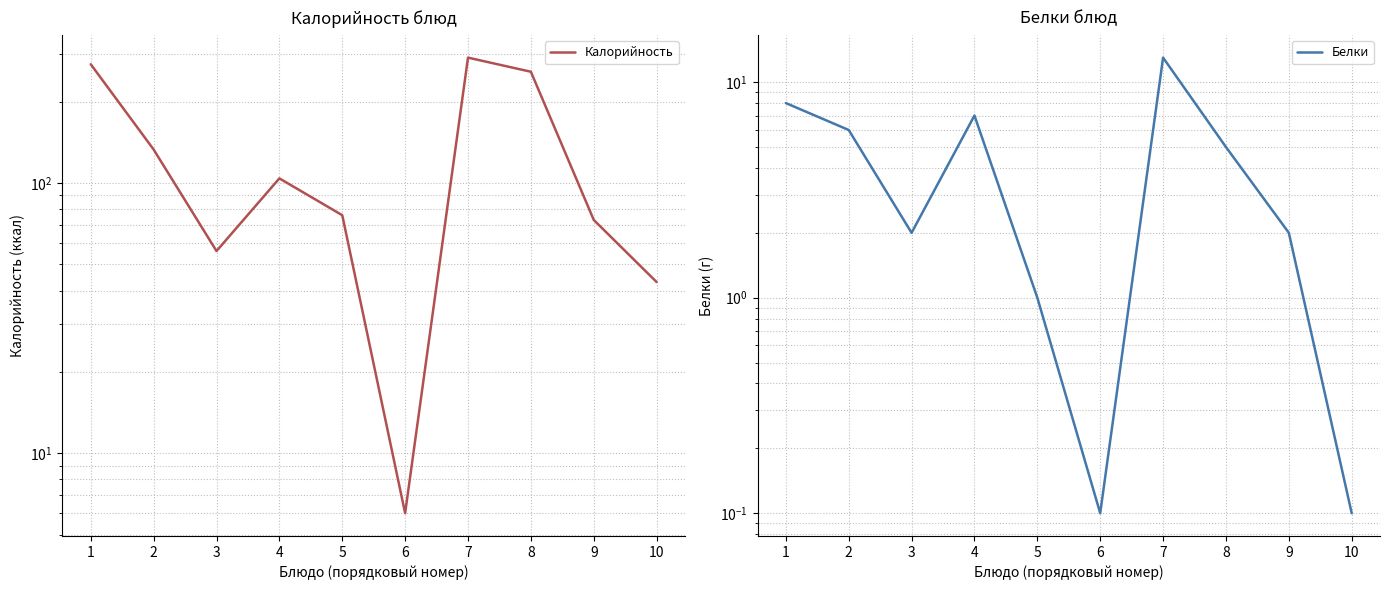

What is the value of the Калорийность point at the 7th from the left?

291.0